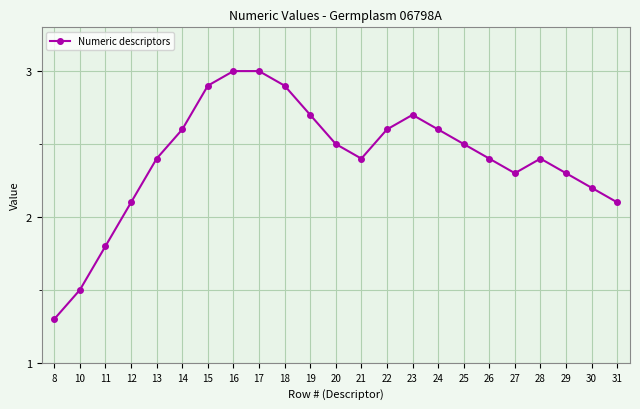

Reading left to right, what are all the values shown in this chart?

1.3	1.5	1.8	2.1	2.4	2.6	2.9	3.0	3.0	2.9	2.7	2.5	2.4	2.6	2.7	2.6	2.5	2.4	2.3	2.4	2.3	2.2	2.1